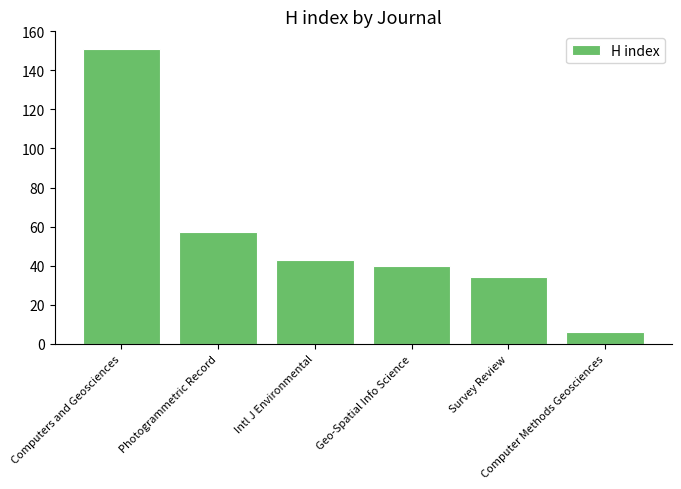

Read the value at Intl J Environmental.

43